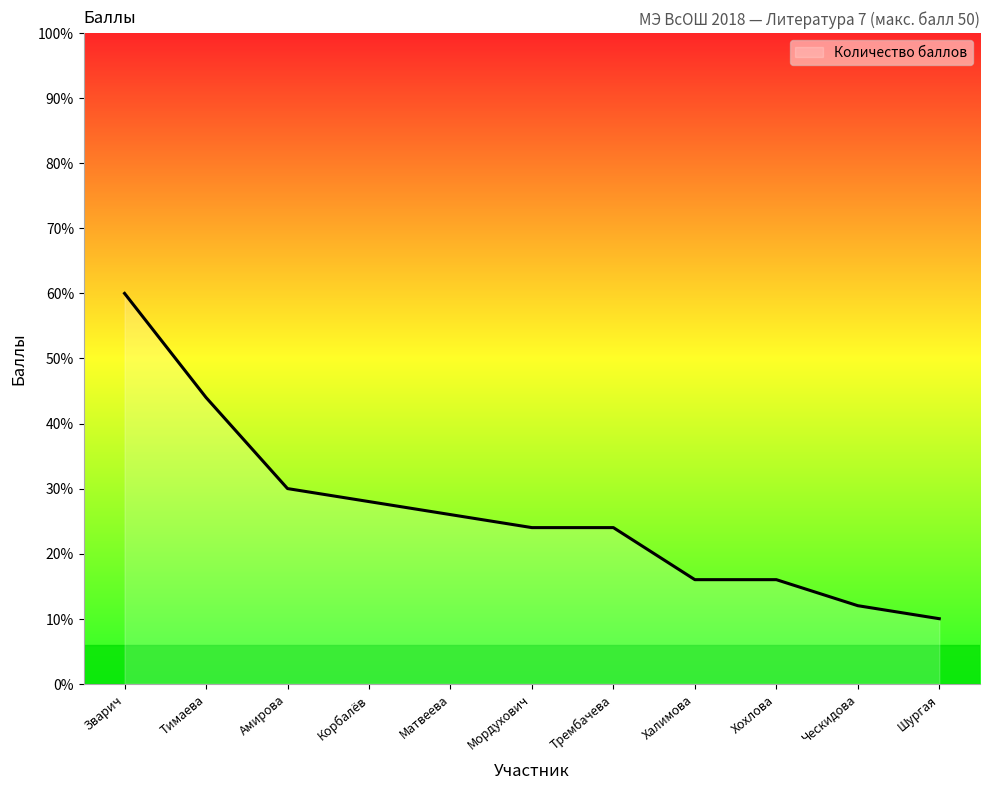

Is it true that the value at Тимаева is 10?

False